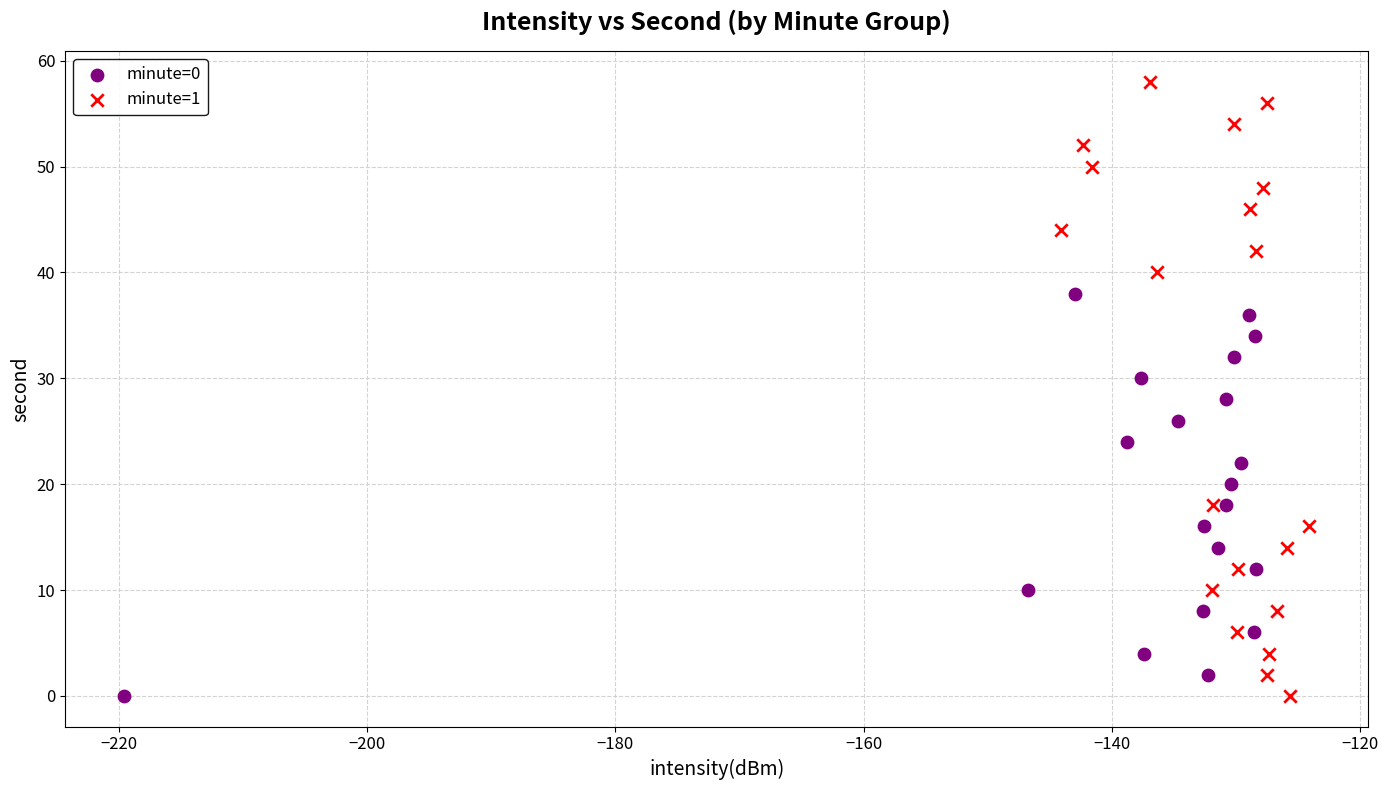

Which series contains the highest Y value?

minute=1